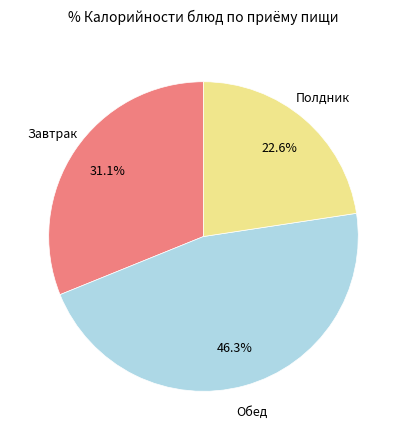

To the nearest percent, what is the average slice percentage?

33%